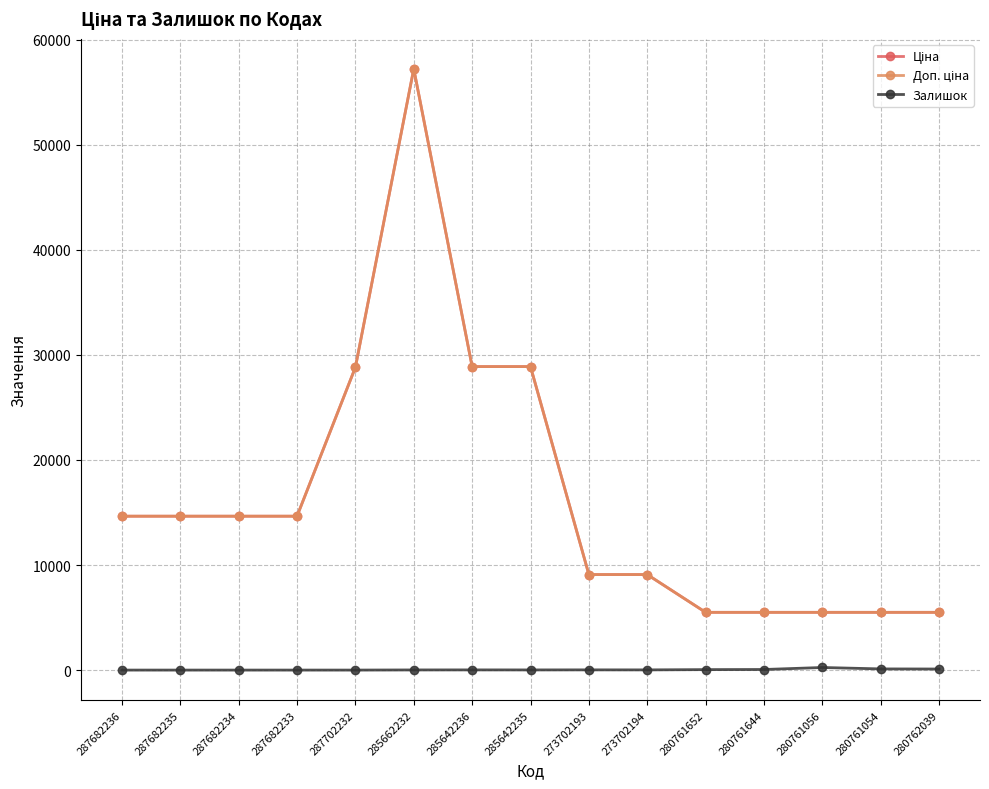

List the labels in order of Залишок value, smallest first.

287682236, 287682235, 287682234, 287682233, 287702232, 285662232, 285642235, 285642236, 273702194, 273702193, 280761652, 280761644, 280762039, 280761054, 280761056